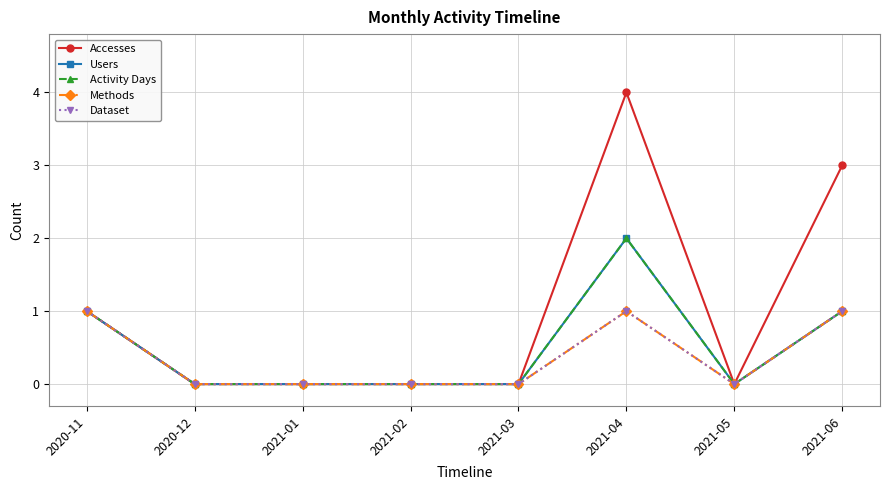

Does the chart have visible grid lines?

Yes